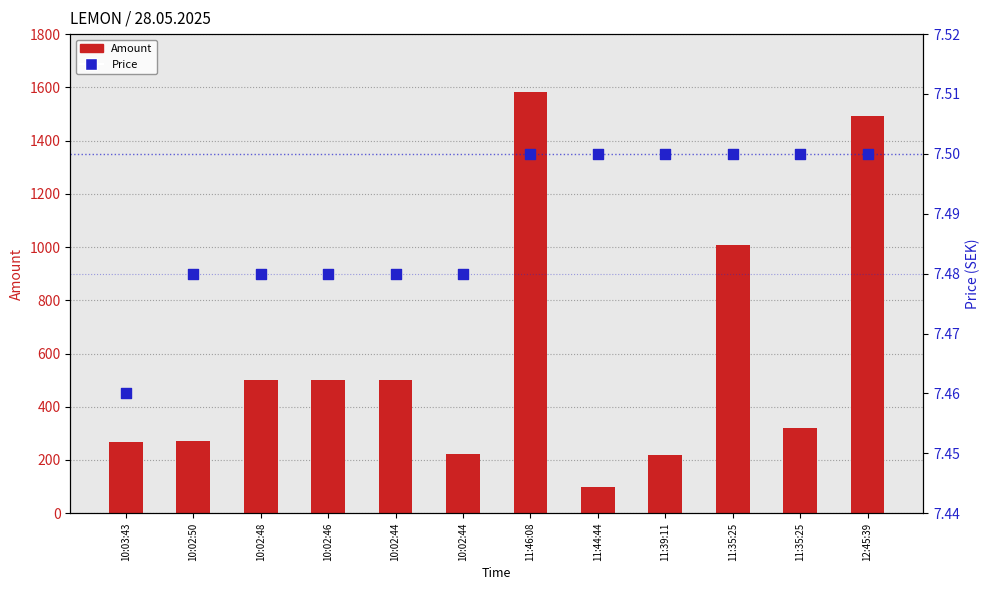

Which series contains the lowest Y value?

Price